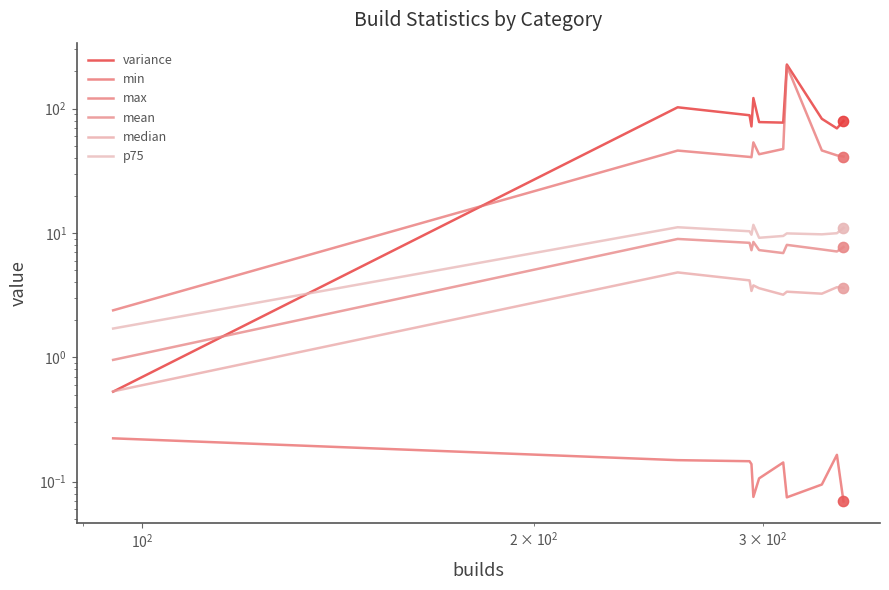

What are all the series names shown in the legend?

variance, min, max, mean, median, p75